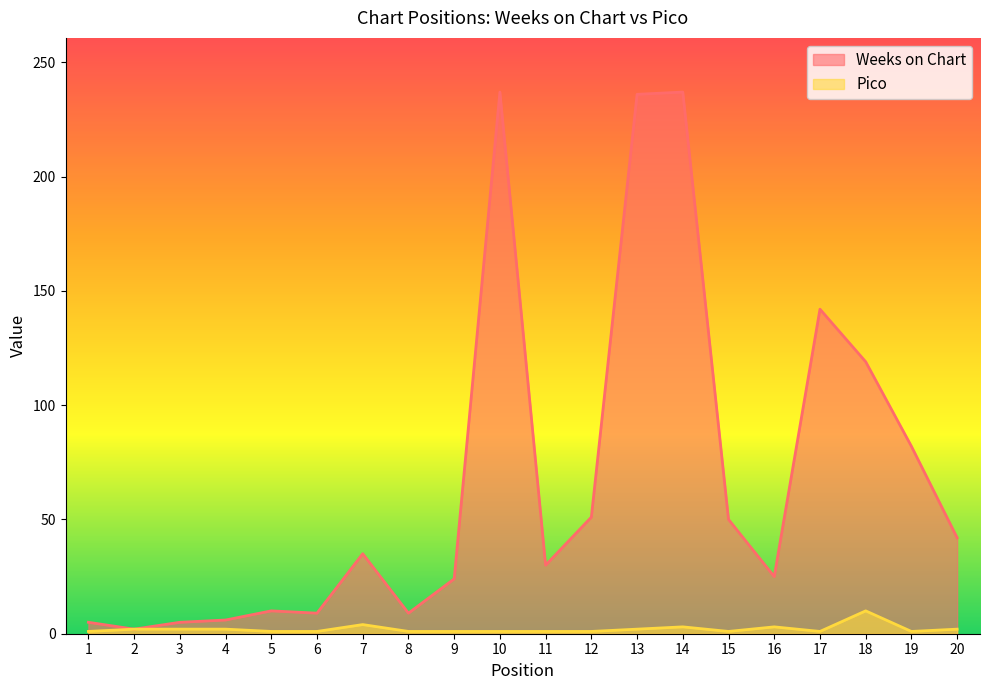

Rank the series at 9 from lowest to highest value.

Pico, Weeks on Chart